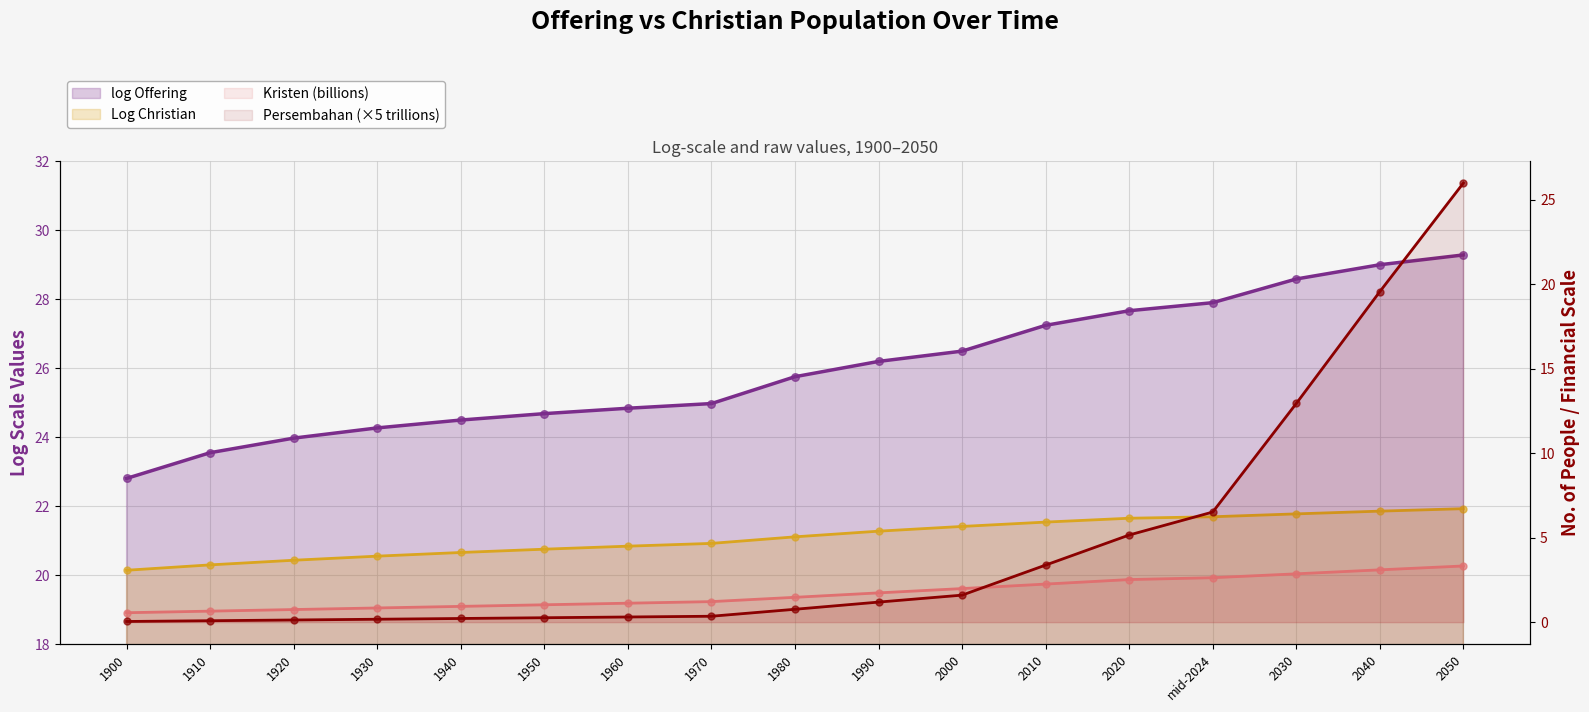

What is the total value across all series at 1950?

46.7